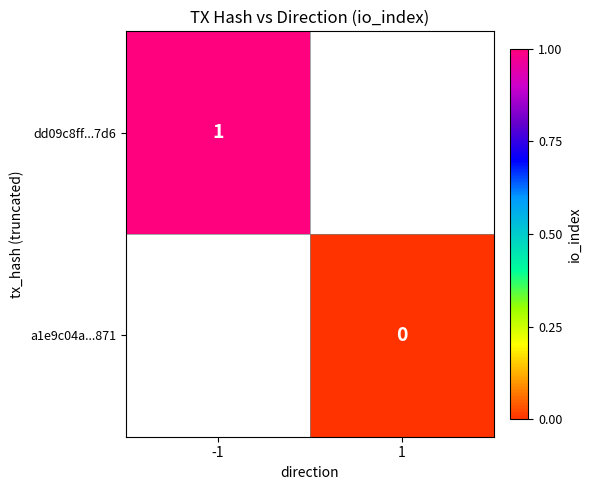

True or false: dd09c8ff...7d6 has a value of 1 at -1.

True